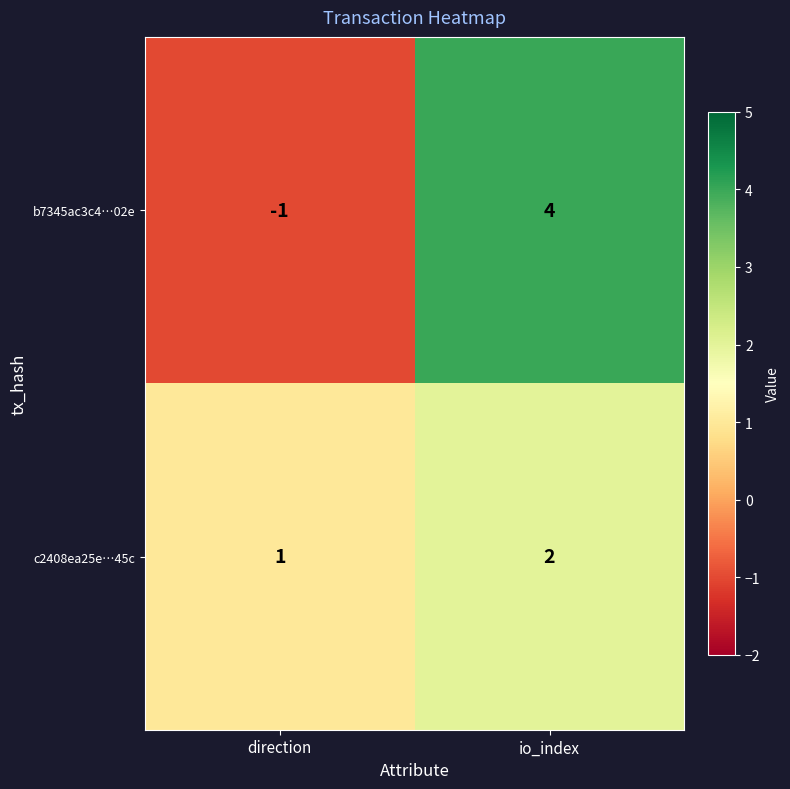

Reading left to right, extract all data points from this chart.

b7345ac3c4…02e: -1	4
c2408ea25e…45c: 1	2